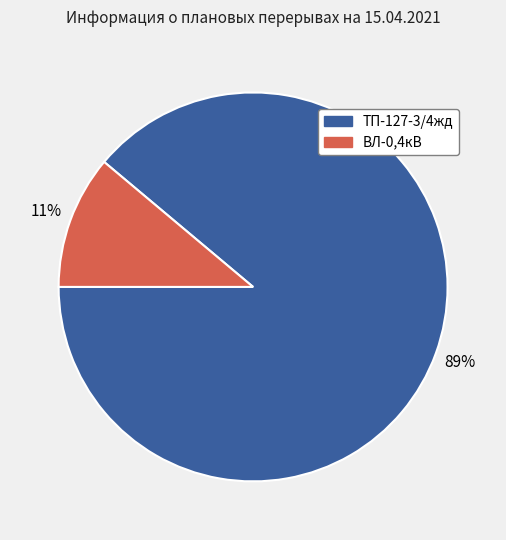

Count the number of slices in the pie.

2